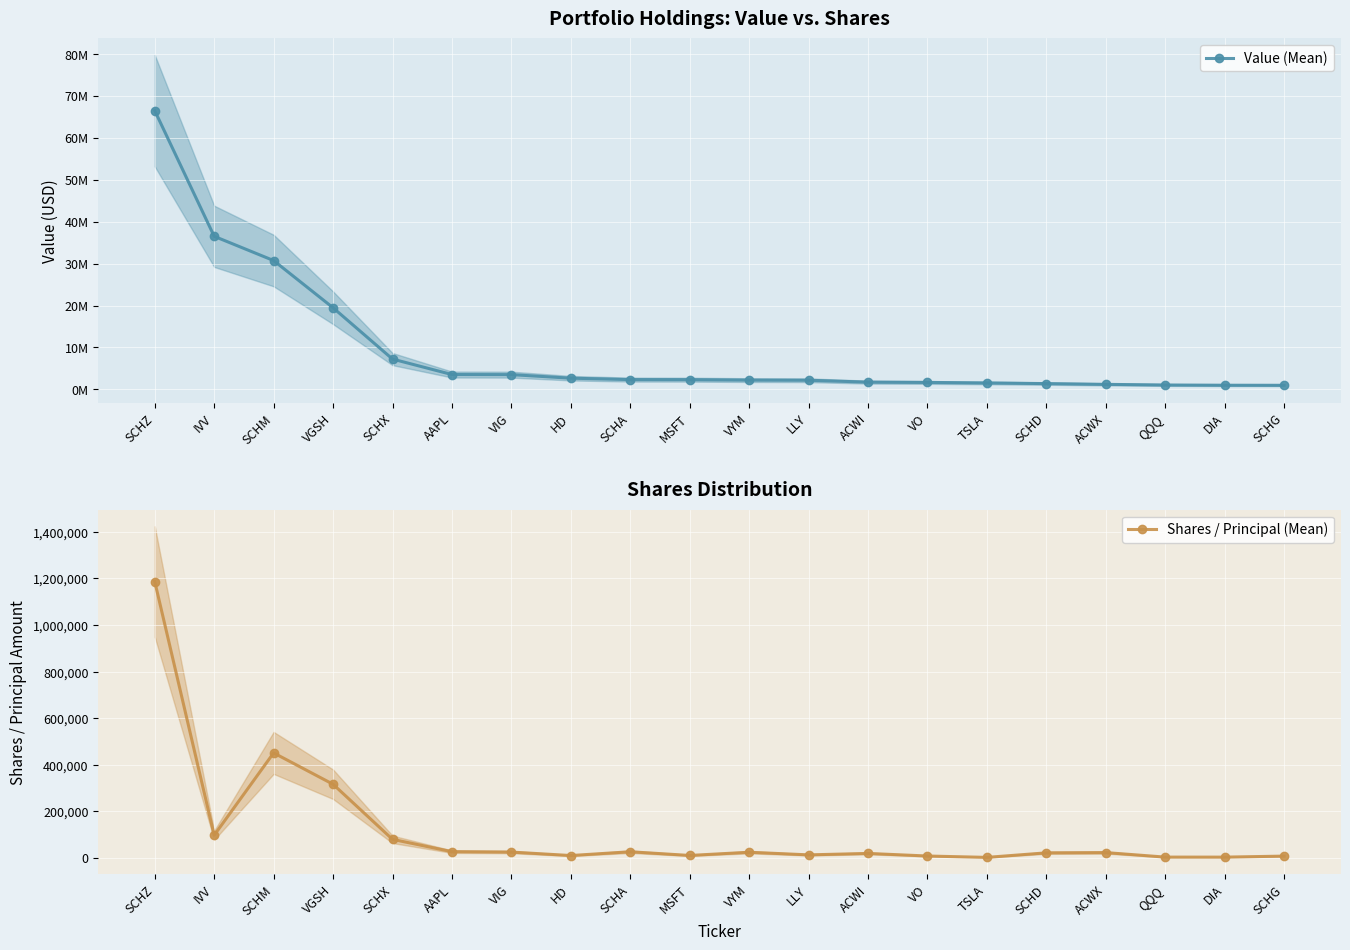

What is the difference between the second highest and minimum values in the Value (Mean) series?

35536000